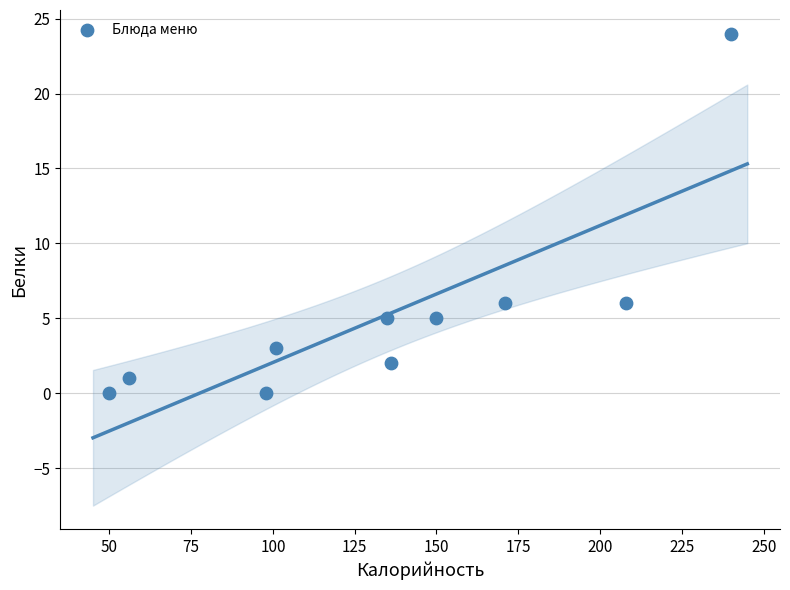

What is the range of Y values (max minus min)?

24